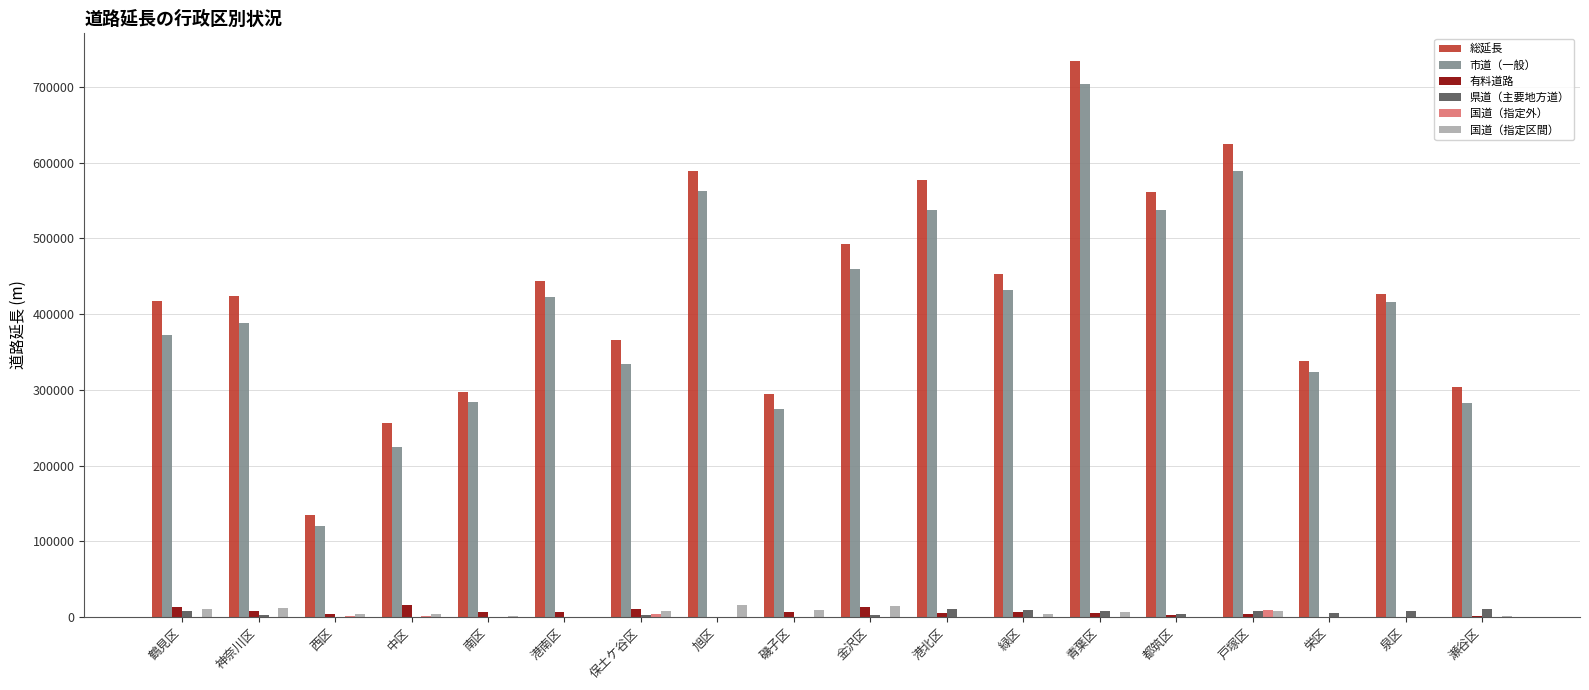

What is the total value across all series at 神奈川区?

835233.6